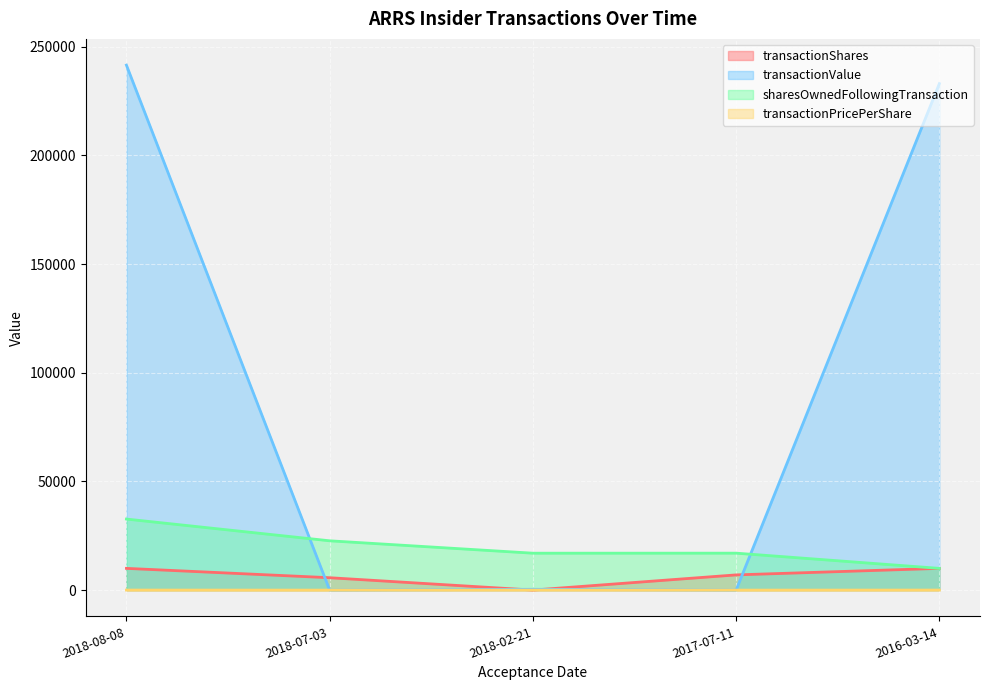

What is the sum of the transactionValue values at 2018-07-03 and 2018-08-08?

241500.0